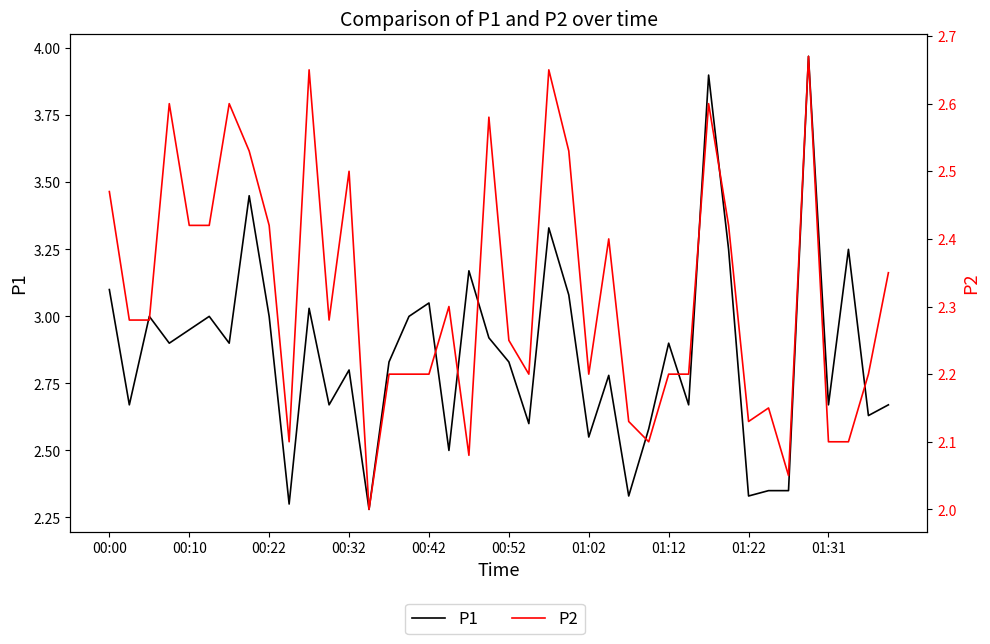

Between 39 and 00:22, which is larger?

00:22